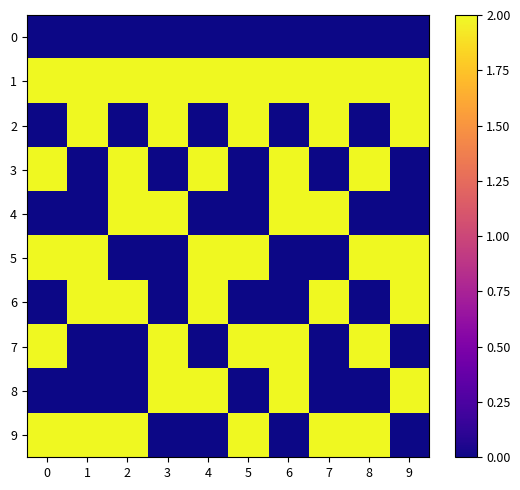

What is the total value across all series at 7?

10